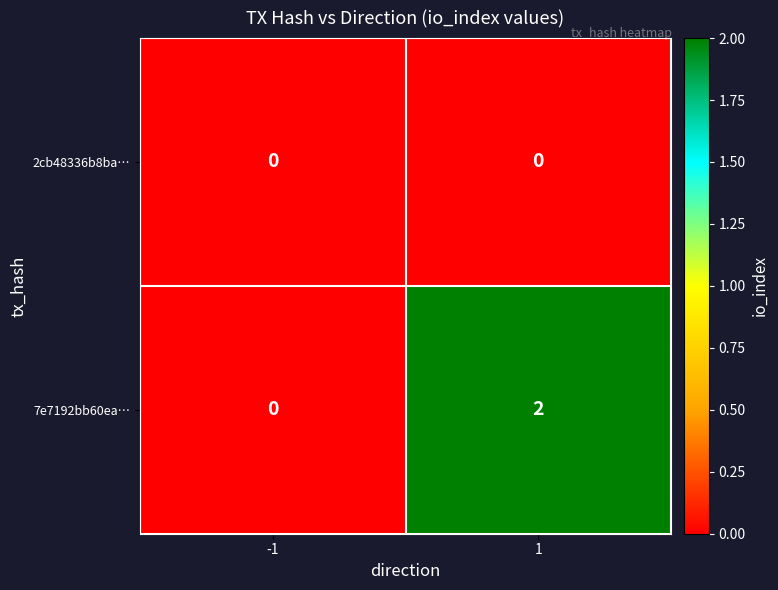

The 7e7192bb60ea… series shows 2 at 1. True or false?

True